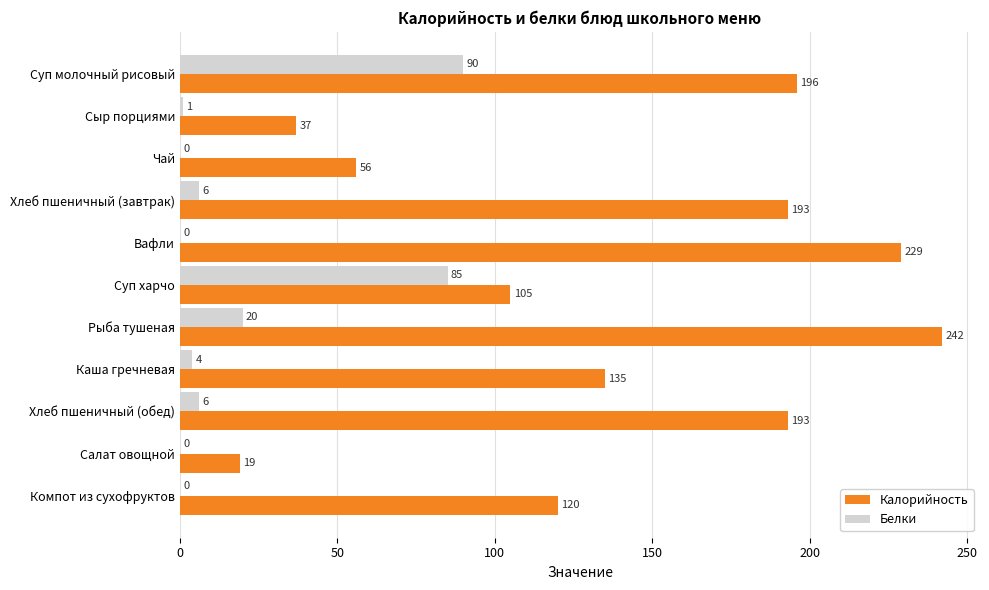

What is the average value of the Белки series?

19